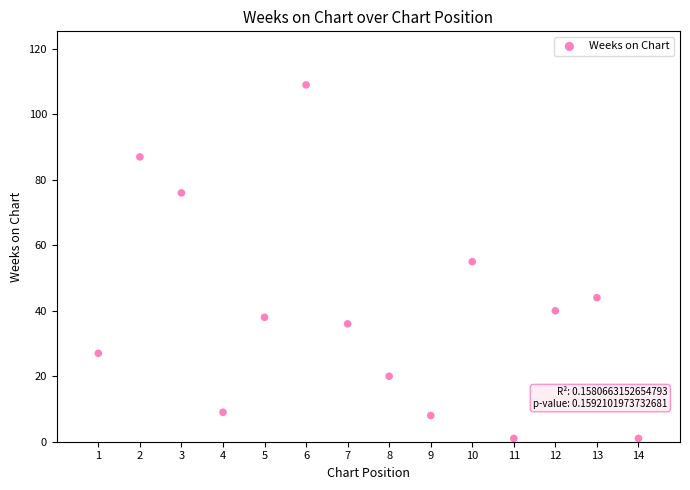

What is the range of Y values (max minus min)?

108